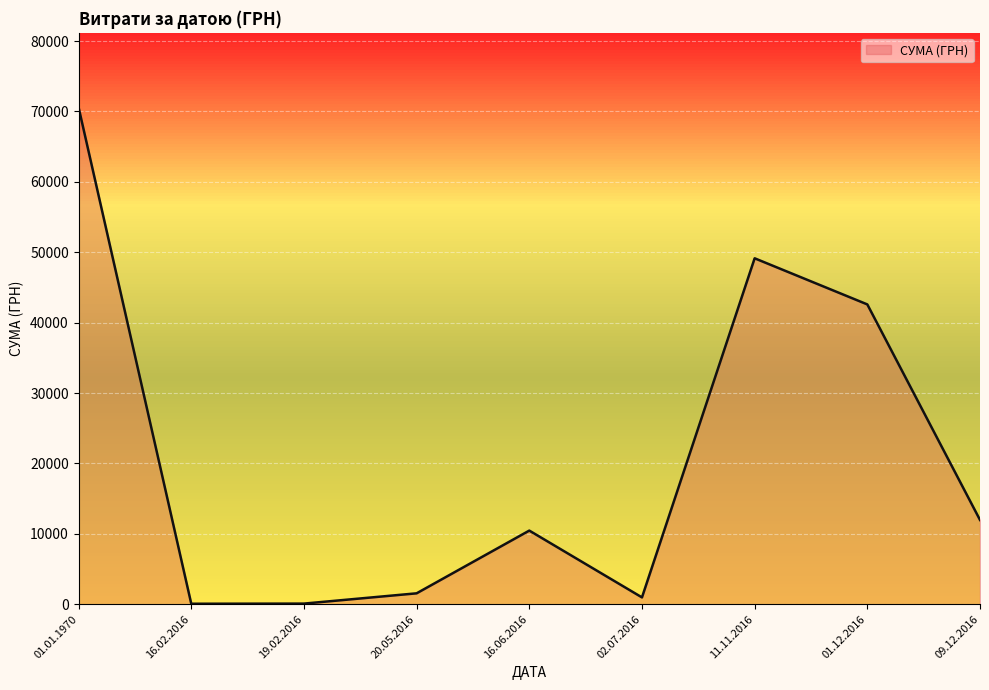

Approximately how many times larger is the value at 01.01.1970 compared to 09.12.2016?

5.9